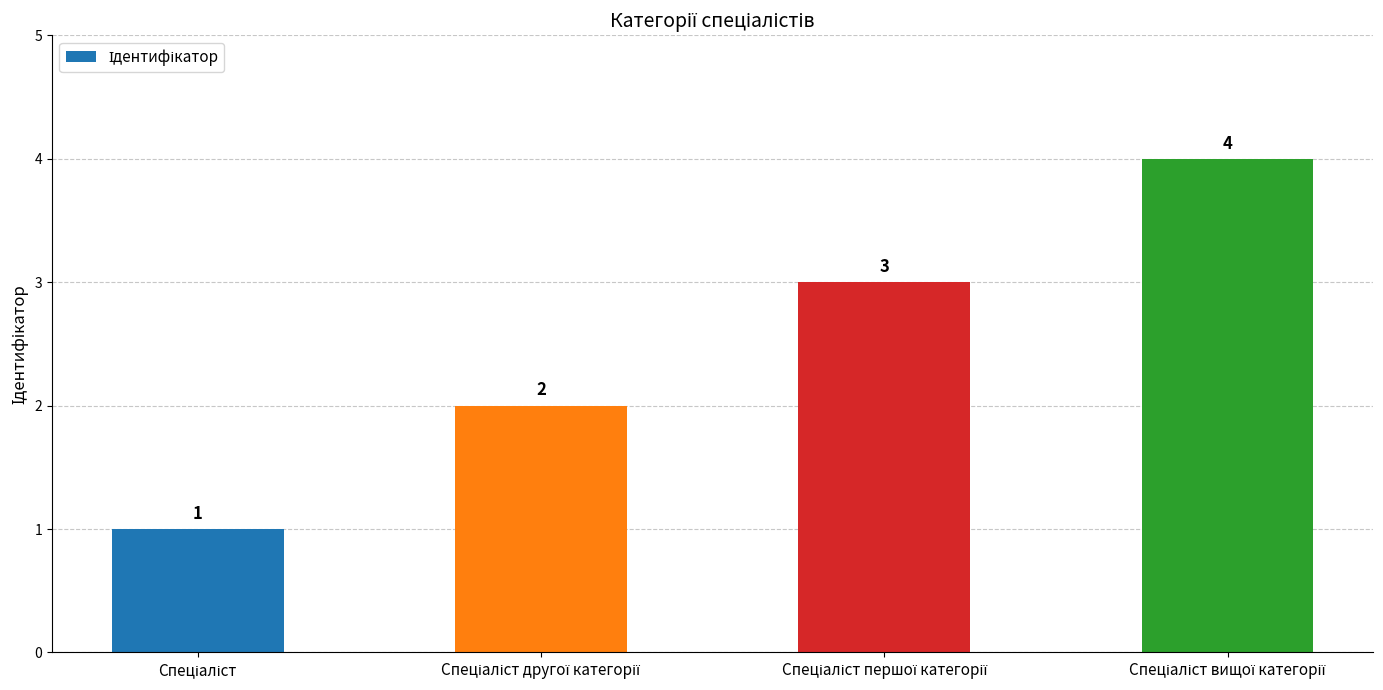

What is the sum of all values?

10